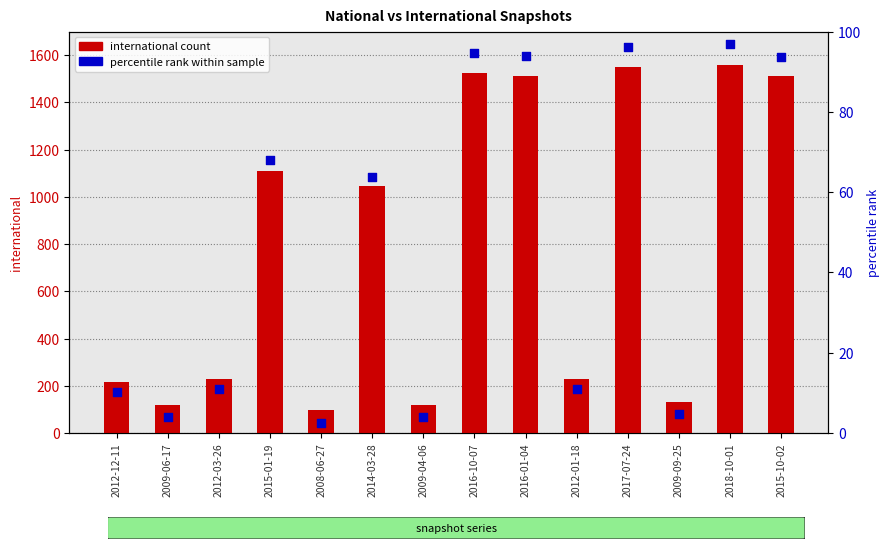

Is the value of international count at 2012-01-18 greater than the value of percentile rank within sample at 2015-10-02?

Yes